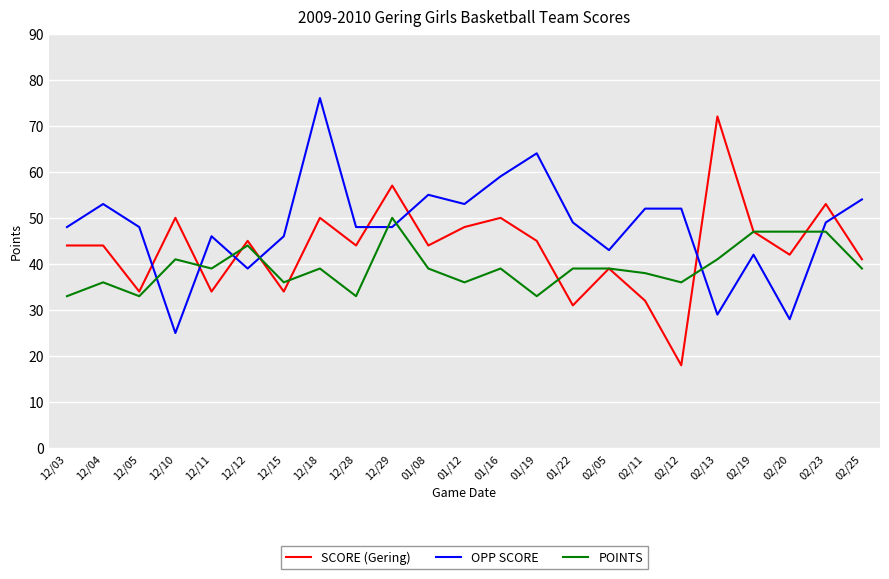

What is the sum of all POINTS values?

904